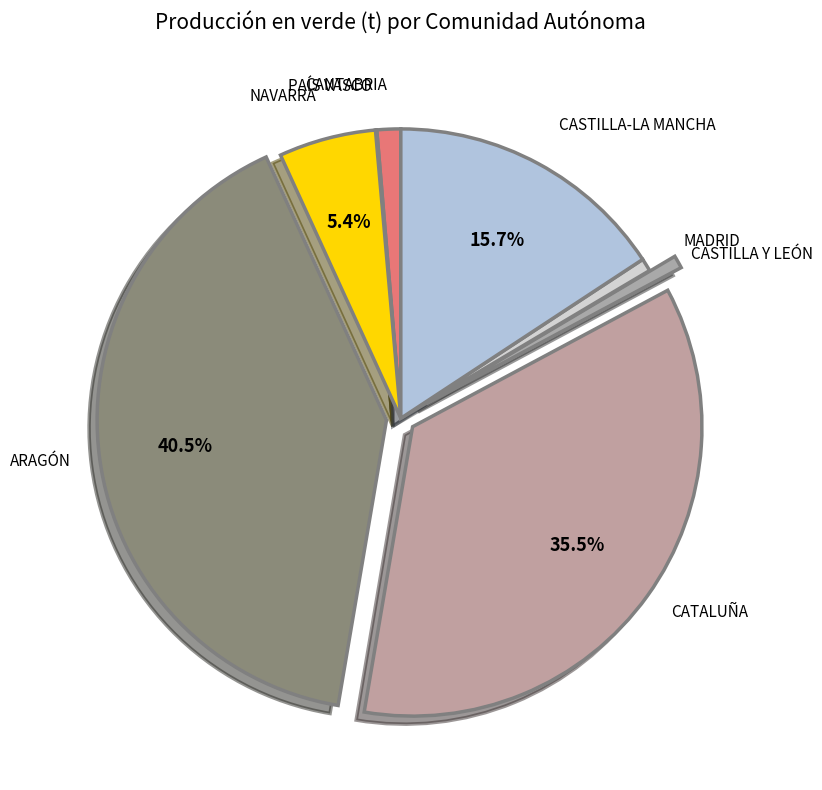

Count the number of slices in the pie.

8